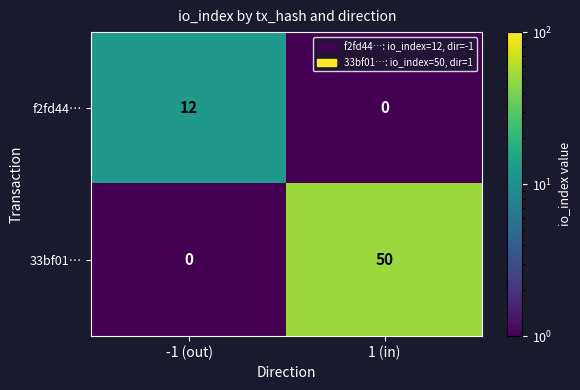

Reading right to left, transcribe all the data shown in this chart.

f2fd44…: 0	12
33bf01…: 50	0